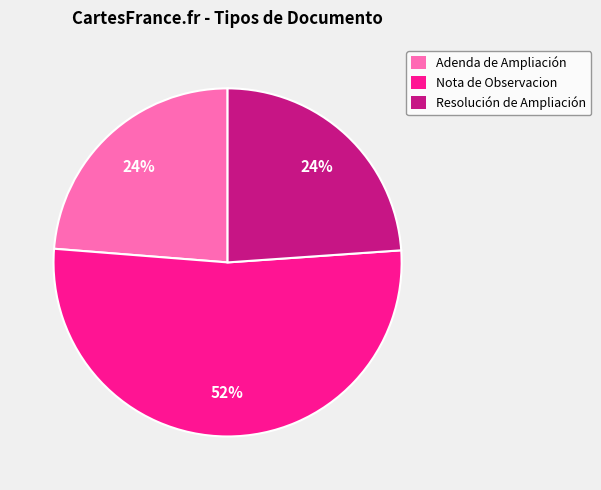

Which category accounts for the majority?

Nota de Observacion